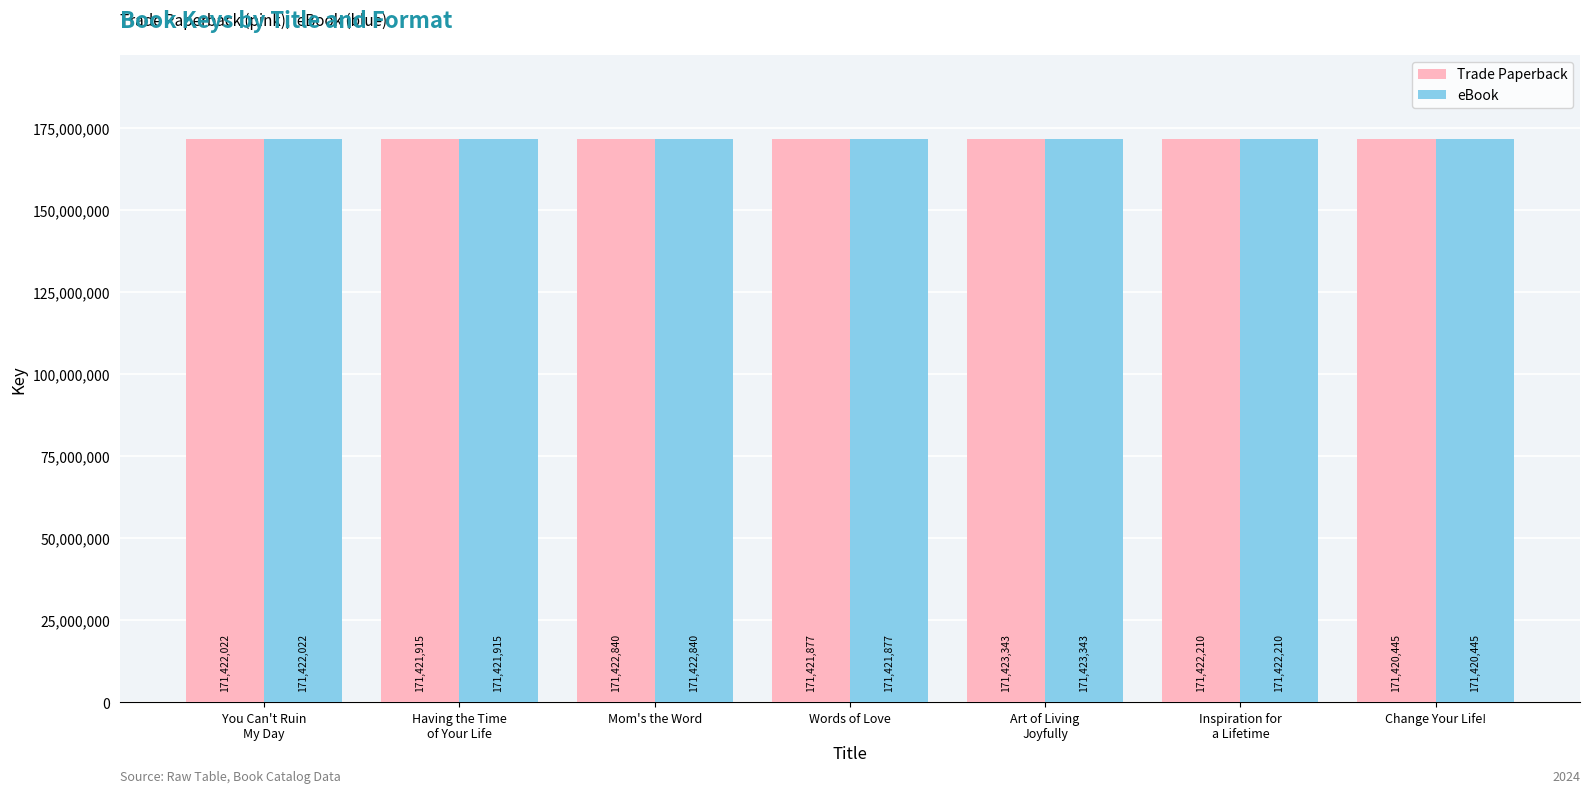

The value of eBook at Words of Love is 268656162. True or false?

False